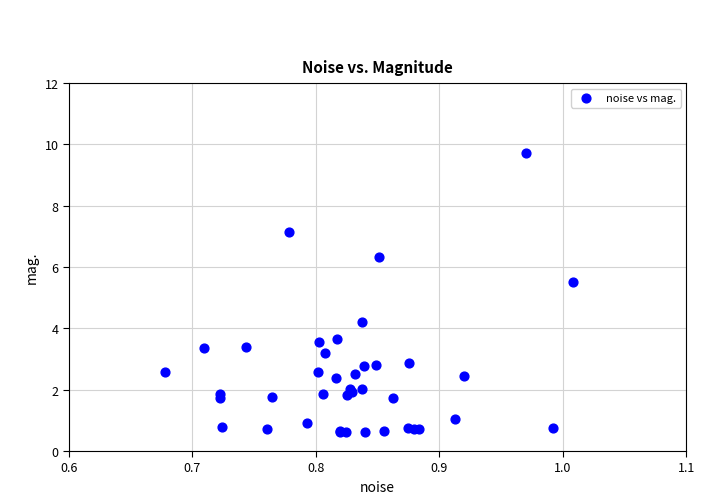

What Y value in the scatter plot is closest to 5?

5.5